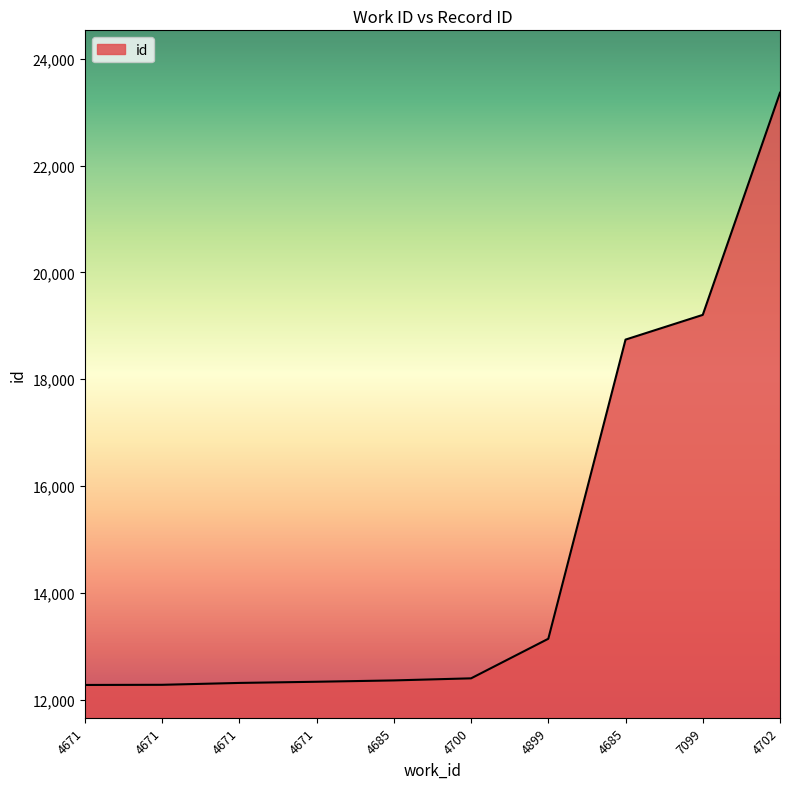

How many categories are shown in the chart?

10